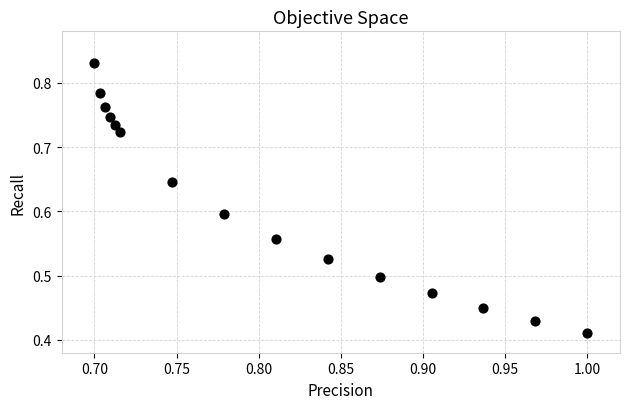

What is the range of X values (max minus min)?

0.3